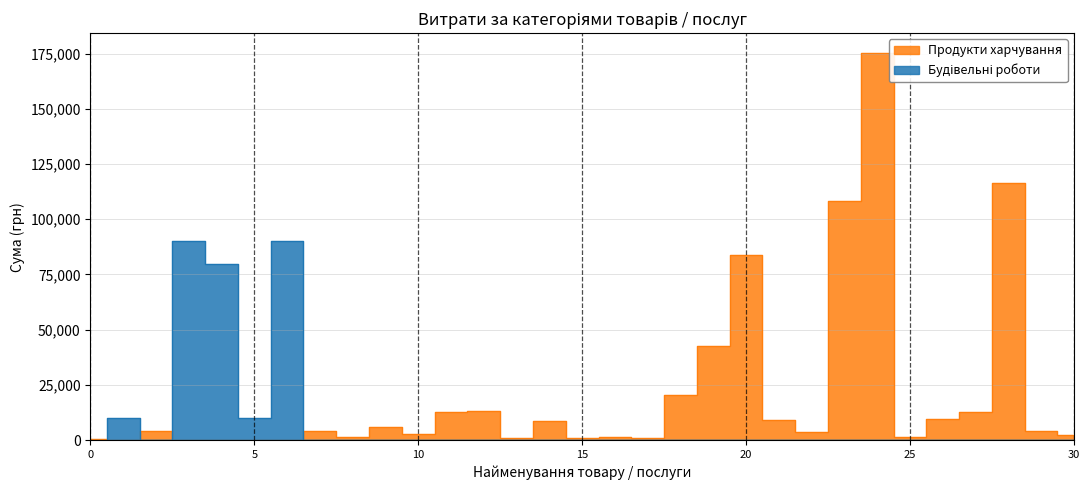

Does the chart display data point markers on the line(s)?

No